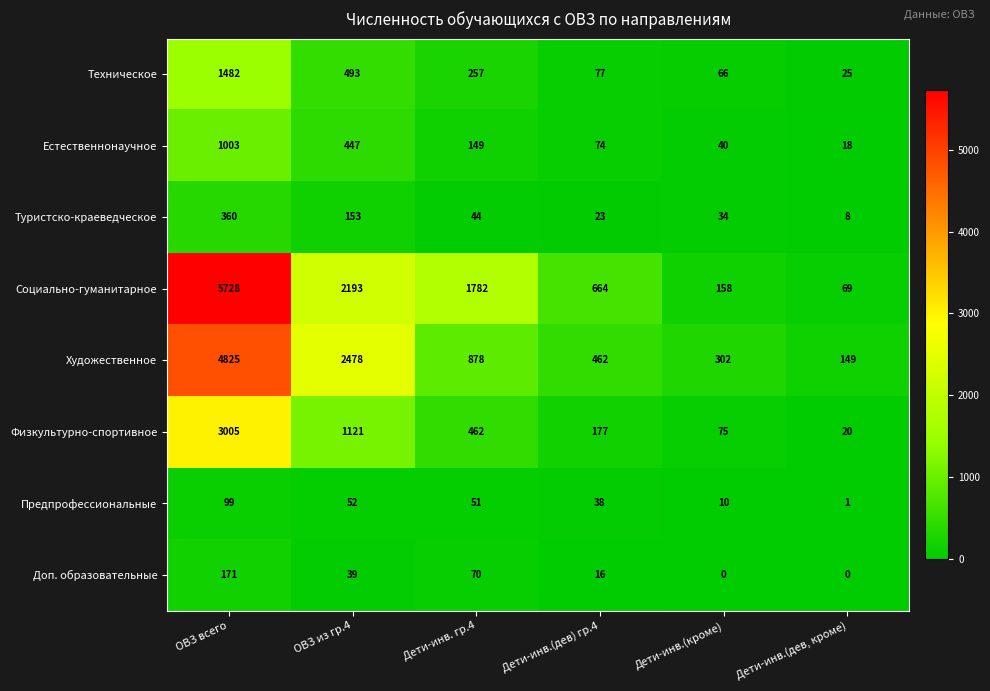

Which category has the highest value in the Техническое series?

ОВЗ всего